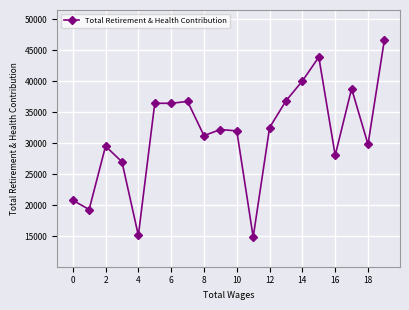

What is the sum of all values?

627833